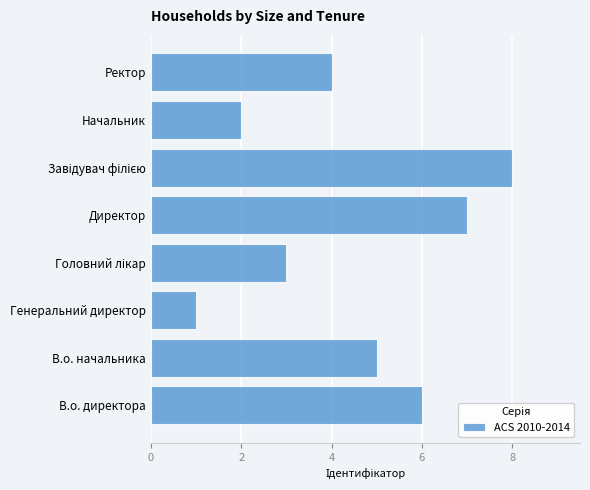

What is the minimum value shown in the chart?

1